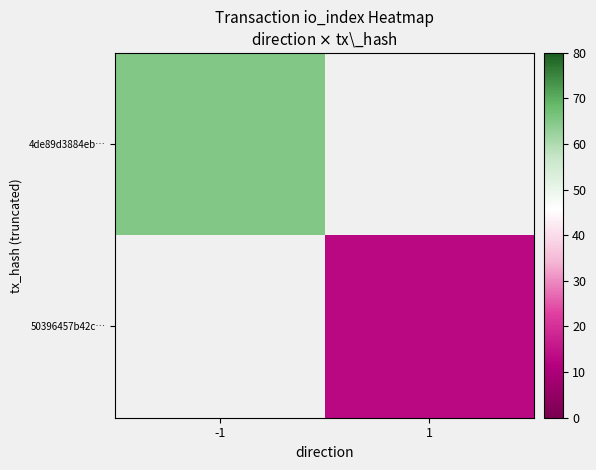

Which series has the widest spread of values?

4de89d3884eb…